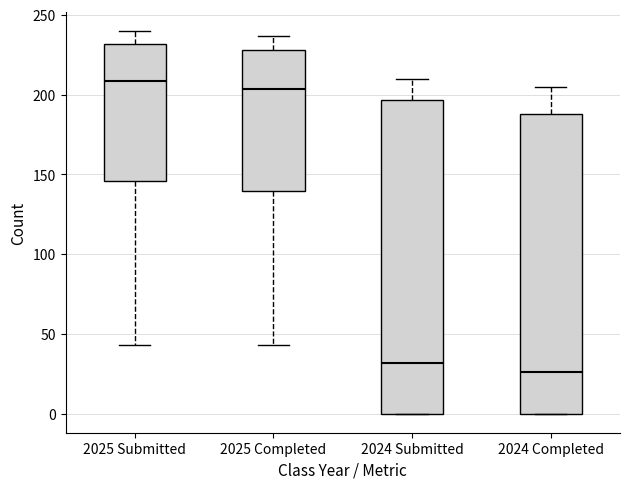

Reading left to right, transcribe this box plot: for each box, give where its median line is, the range the box spans, and where its two whiskers end, as read against the y-axis. The values are not printed on the chart, so give them approximately, as read against the axis.

2025 Submitted: median 210, box 145 to 230, whiskers 45 to 240
2025 Completed: median 205, box 140 to 230, whiskers 45 to 235
2024 Submitted: median 30, box 0 to 195, whiskers 0 to 210
2024 Completed: median 25, box 0 to 190, whiskers 0 to 205